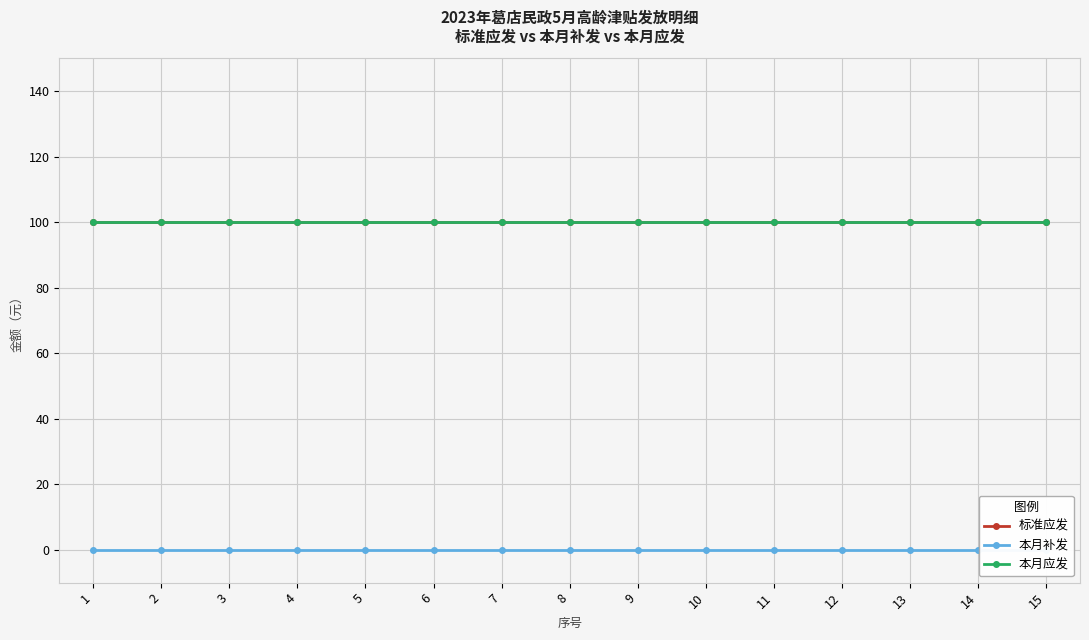

True or false: 本月补发 and 本月应发 intersect in this chart.

False